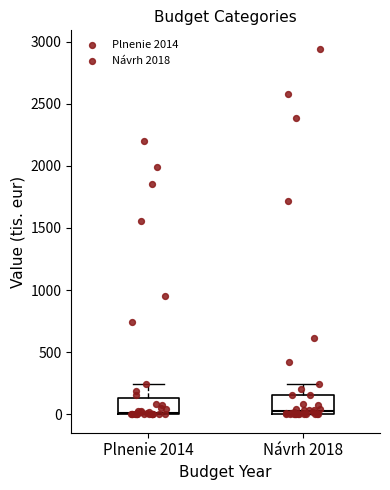

Reading left to right, transcribe this box plot: for each box, give where its median line is, the range the box spans, and where its two whiskers end, as read against the y-axis. The values are not printed on the chart, so give them approximately, as read against the axis.

Plnenie 2014: median 0, box 0 to 150, whiskers 0 to 250
Návrh 2018: median 50, box 0 to 150, whiskers 0 to 250